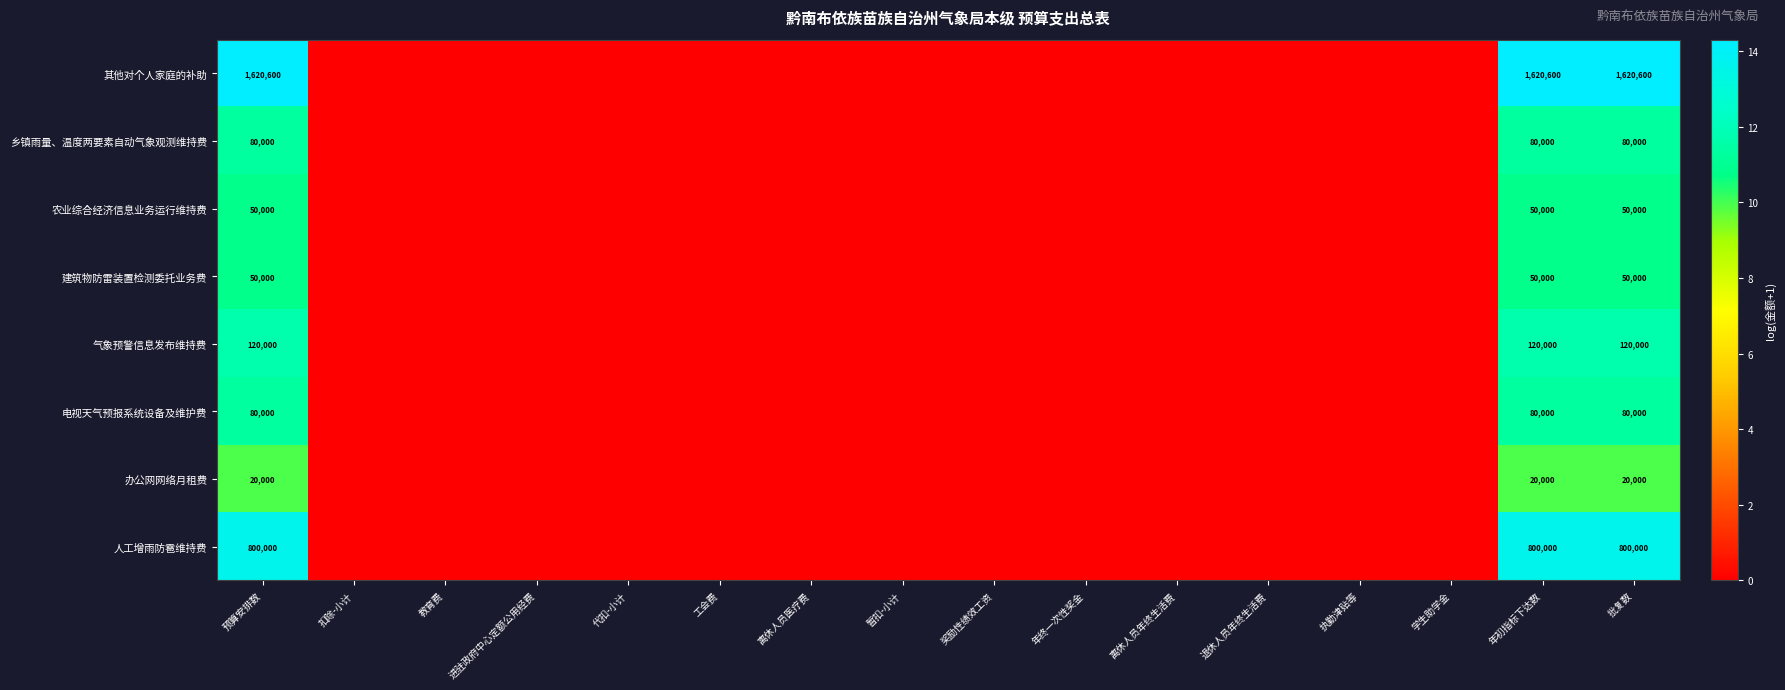

What is the spread (max minus min) of values at 预算安排数?

1600600